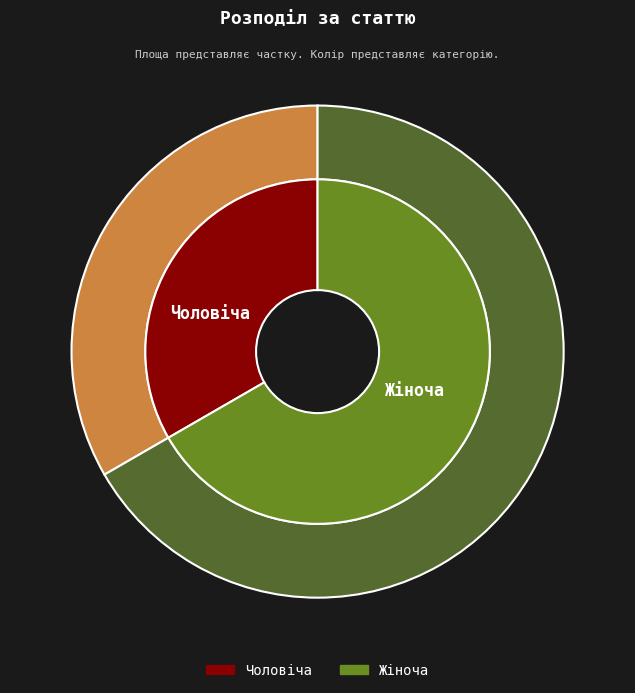

To the nearest percent, what is the combined percentage of Чоловіча and Жіноча?

100%